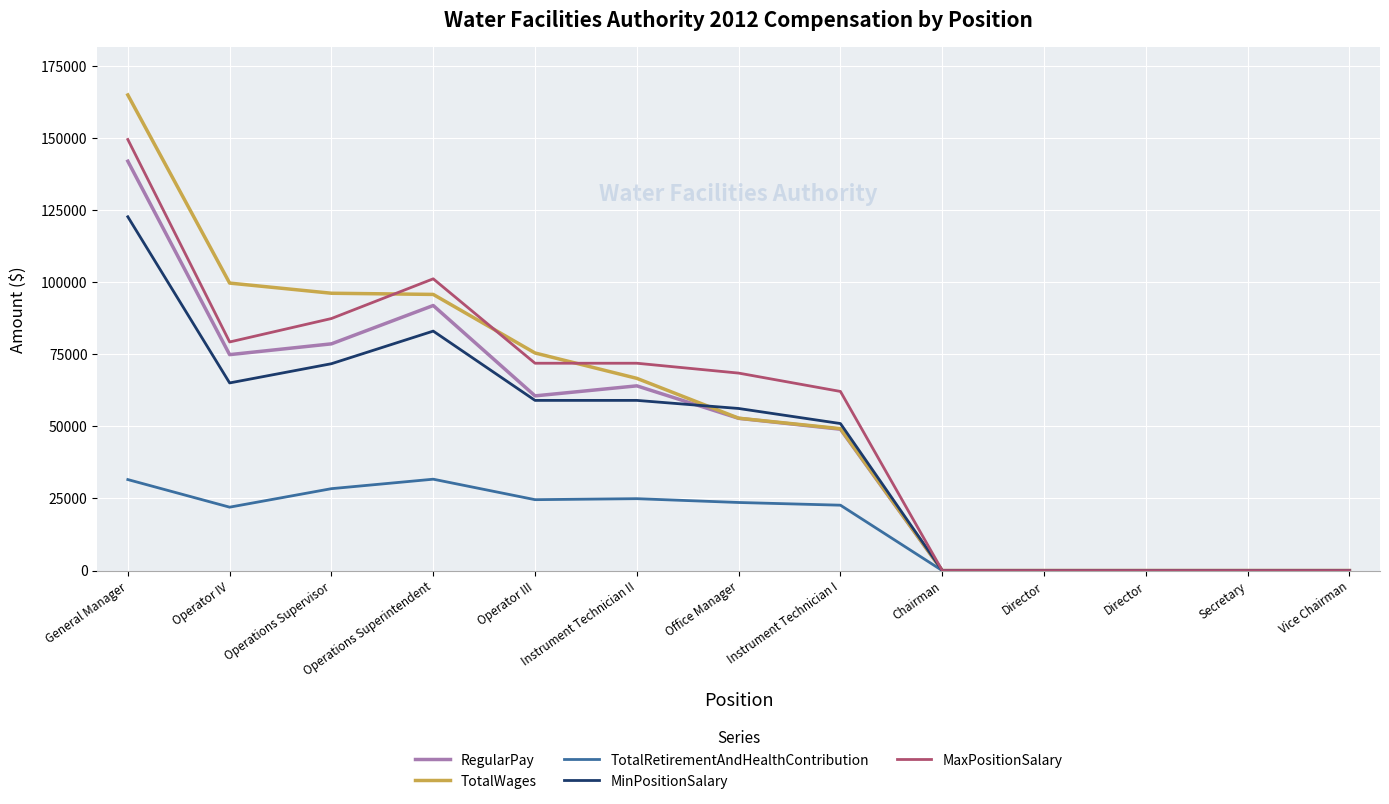

What is the maximum value for TotalRetirementAndHealthContribution?

31667